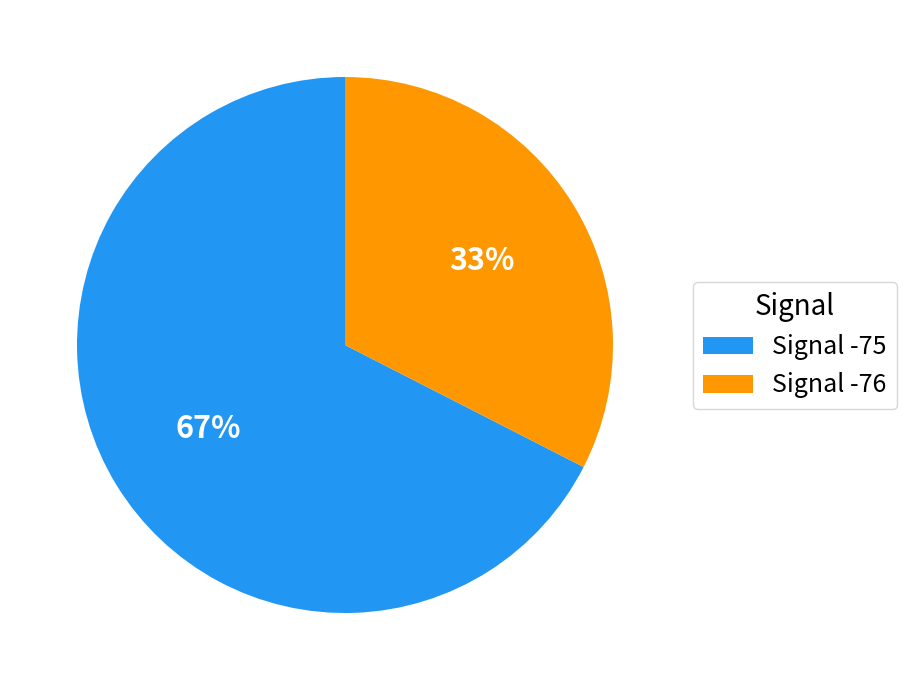

How many slices are in this pie chart?

2